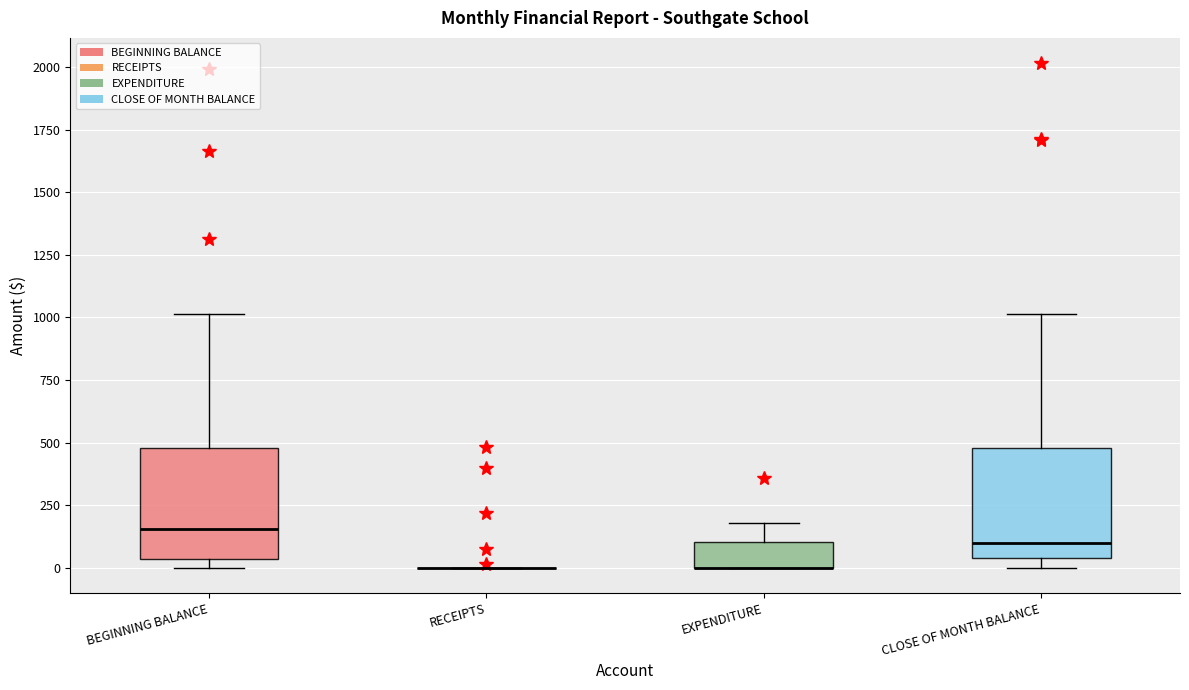

Reading left to right, read every box against the y-axis: the position of its median line, the range the box covers, and the ends of its whiskers. The values are not printed on the chart, so give them approximately, as read against the axis.

BEGINNING BALANCE: median 150, box 50 to 500, whiskers 0 to 1000
RECEIPTS: box collapsed to a line at 0, whiskers 0 to 0
EXPENDITURE: median 0 (drawn on the box's lower edge), box 0 to 100, whiskers 0 to 200
CLOSE OF MONTH BALANCE: median 100, box 50 to 500, whiskers 0 to 1000